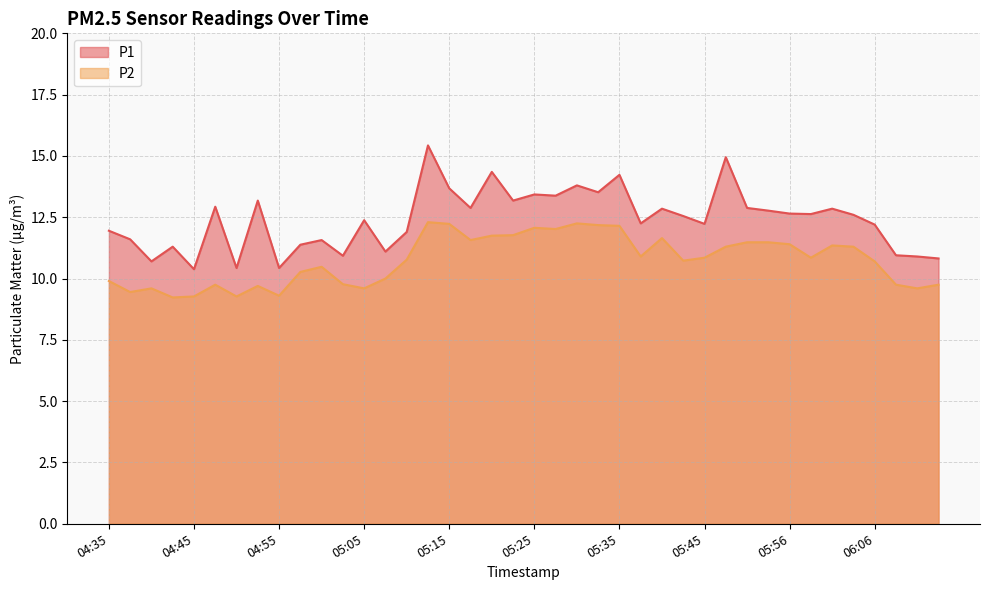

What position from the left is 04:40?

3